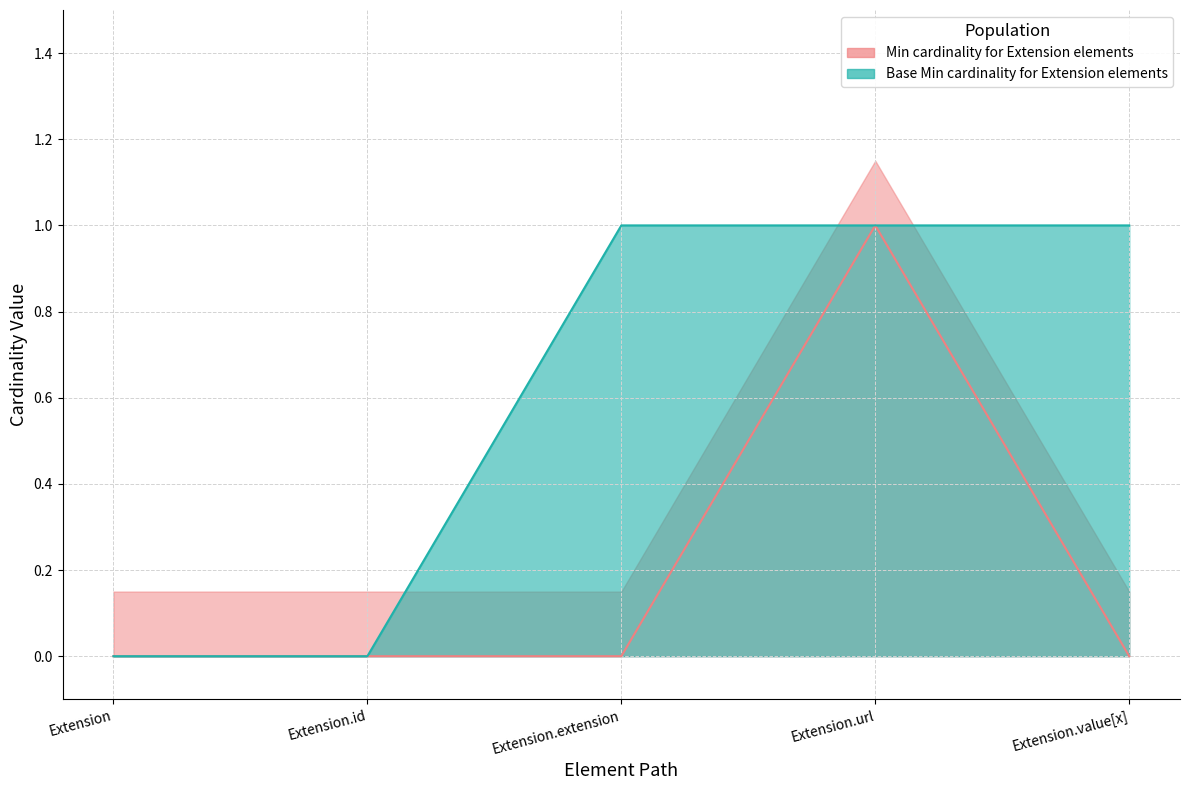

What is the difference between the Base Min (upper) values at Extension.url and Extension?

1